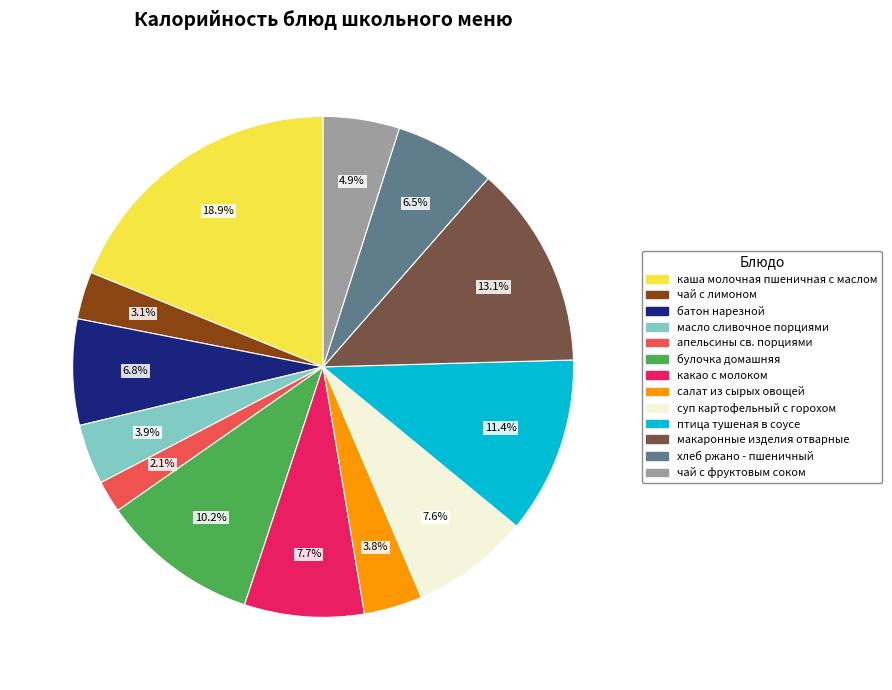

Which slice is the largest?

каша молочная пшеничная с маслом